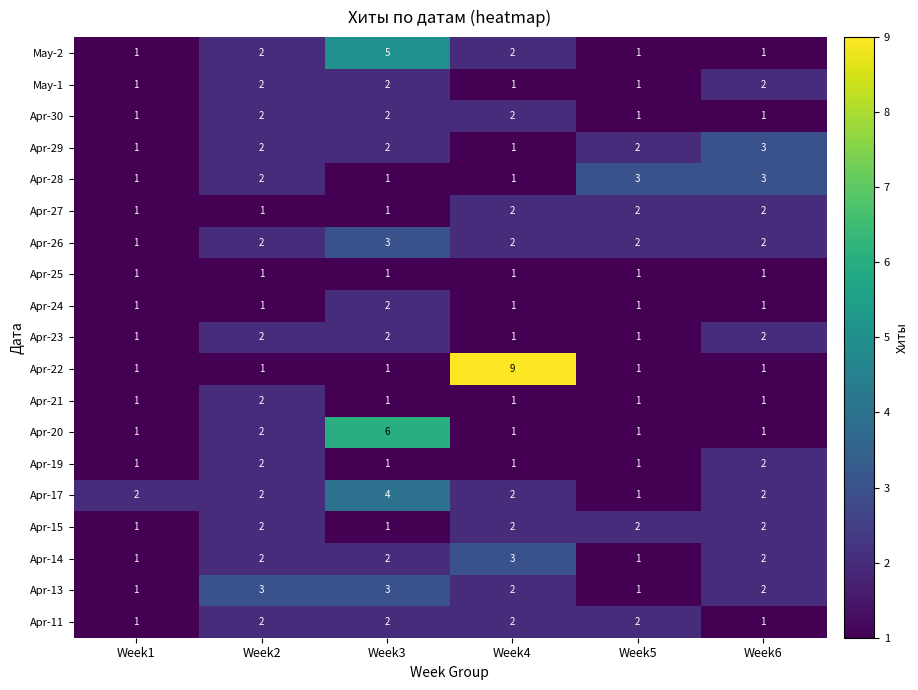

What is the total value across all series at Week6?

32